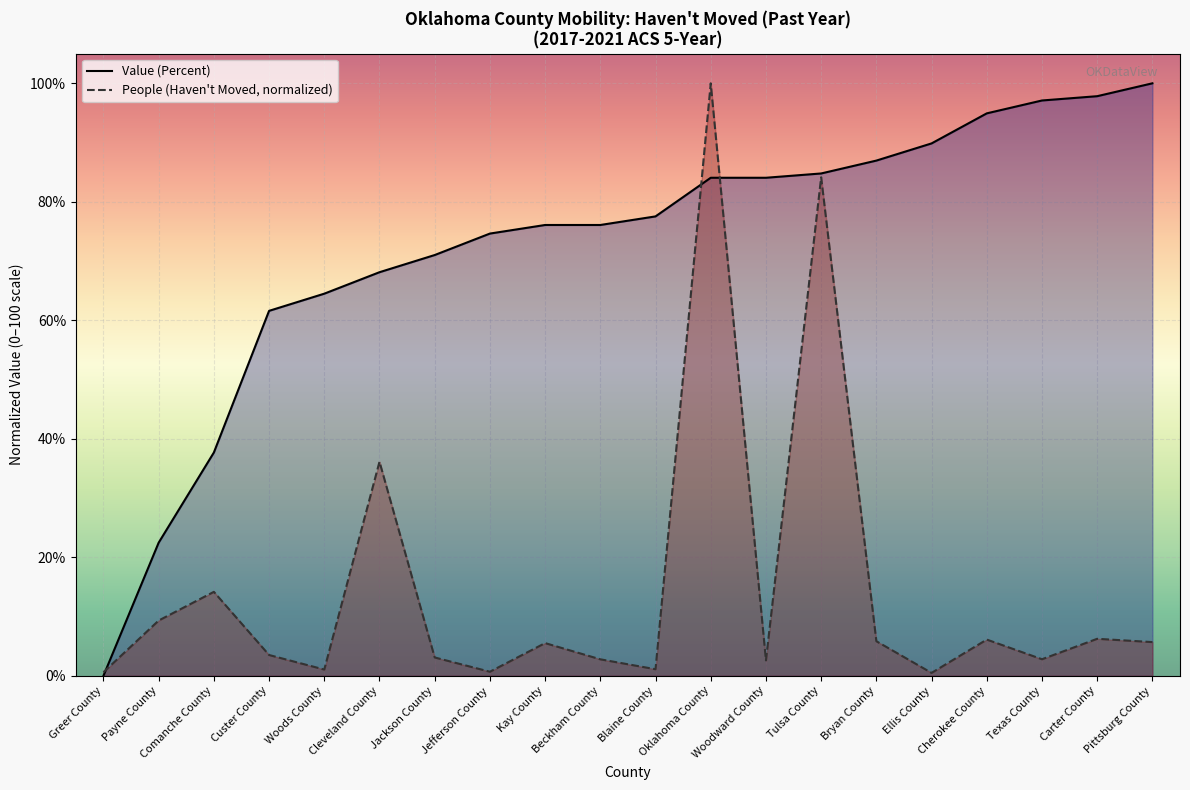

Reading left to right, extract all data points from this chart.

Value (Percent): Greer County=0.0	Payne County=22.5	Comanche County=37.7	Custer County=61.6	Woods County=64.5	Cleveland County=68.1	Jackson County=71.0	Jefferson County=74.6	Kay County=76.1	Beckham County=76.1	Blaine County=77.5	Oklahoma County=84.1	Woodward County=84.1	Tulsa County=84.8	Bryan County=87.0	Ellis County=89.9	Cherokee County=94.9	Texas County=97.1	Carter County=97.8	Pittsburg County=100.0
People (Haven't Moved, normalized): Greer County=0.6	Payne County=9.3	Comanche County=14.2	Custer County=3.5	Woods County=1.1	Cleveland County=36.1	Jackson County=3.1	Jefferson County=0.7	Kay County=5.5	Beckham County=2.8	Blaine County=1.1	Oklahoma County=100.0	Woodward County=2.6	Tulsa County=84.1	Bryan County=5.8	Ellis County=0.5	Cherokee County=6.1	Texas County=2.8	Carter County=6.2	Pittsburg County=5.7